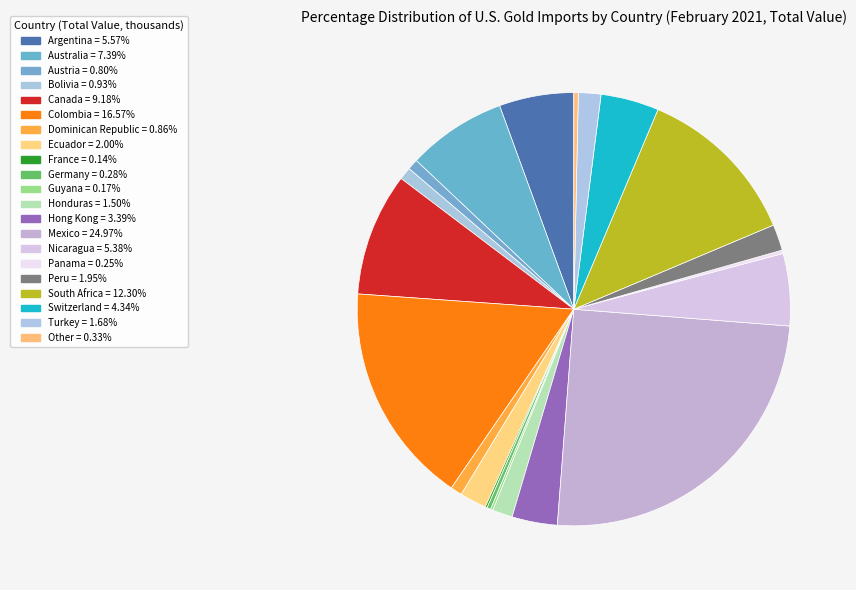

Which slice is the smallest?

France